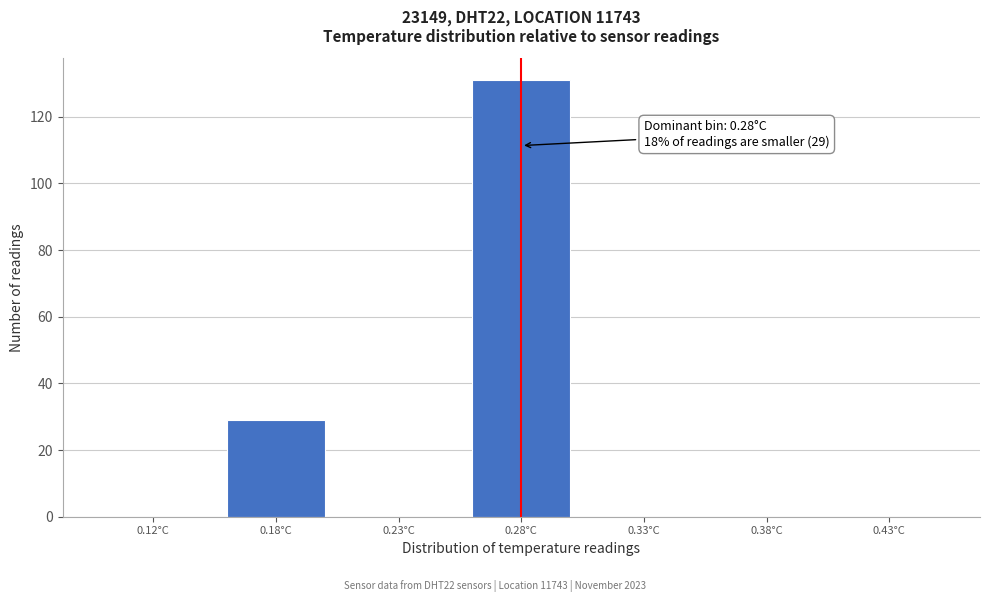

Reading right to left, transcribe all the data shown in this chart.

0.43°C=0	0.38°C=0	0.33°C=0	0.28°C=131	0.23°C=0	0.18°C=29	0.12°C=0